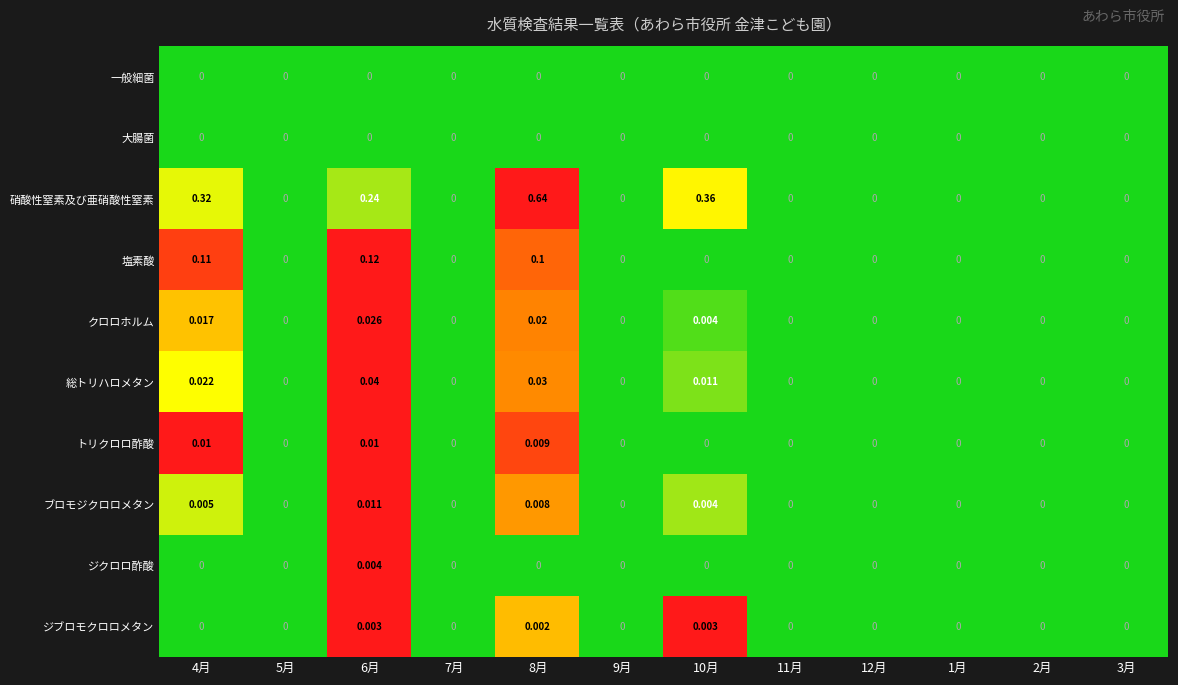

Which series has the largest range (max minus min)?

硝酸性窒素及び亜硝酸性窒素